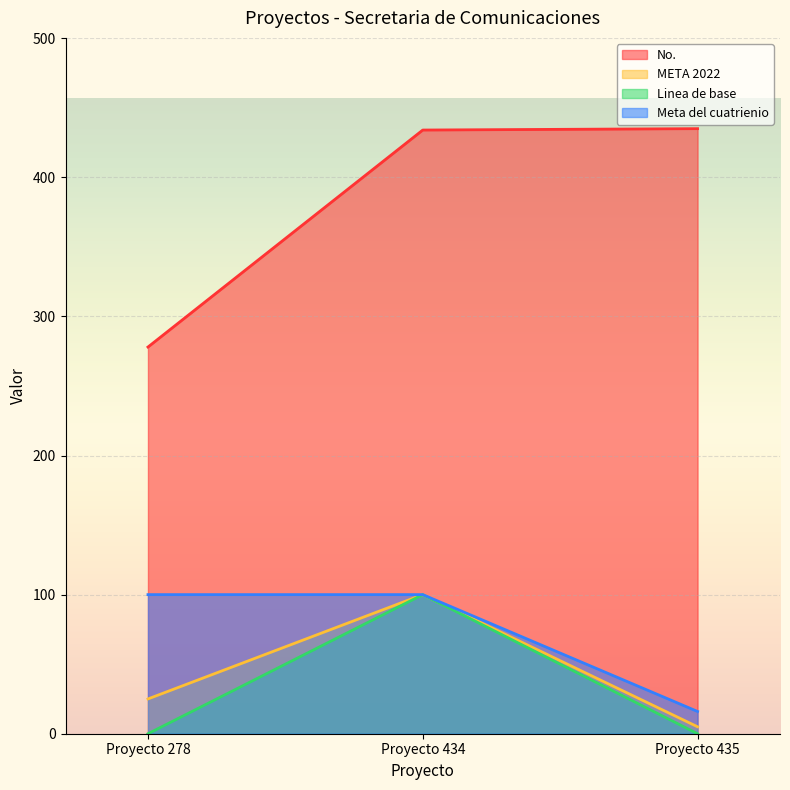

What are all the series names shown in the legend?

No., META 2022, Linea de base, Meta del cuatrienio